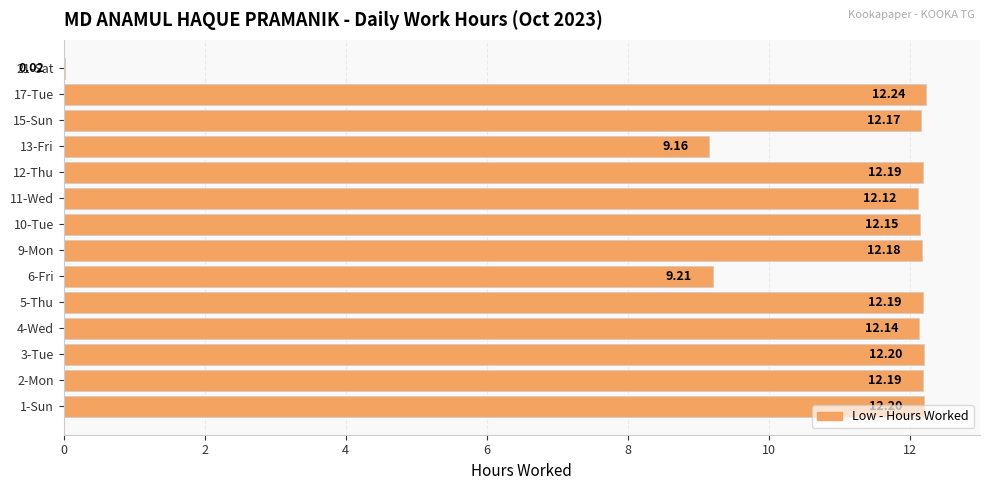

What is the sum of all values?

152.4